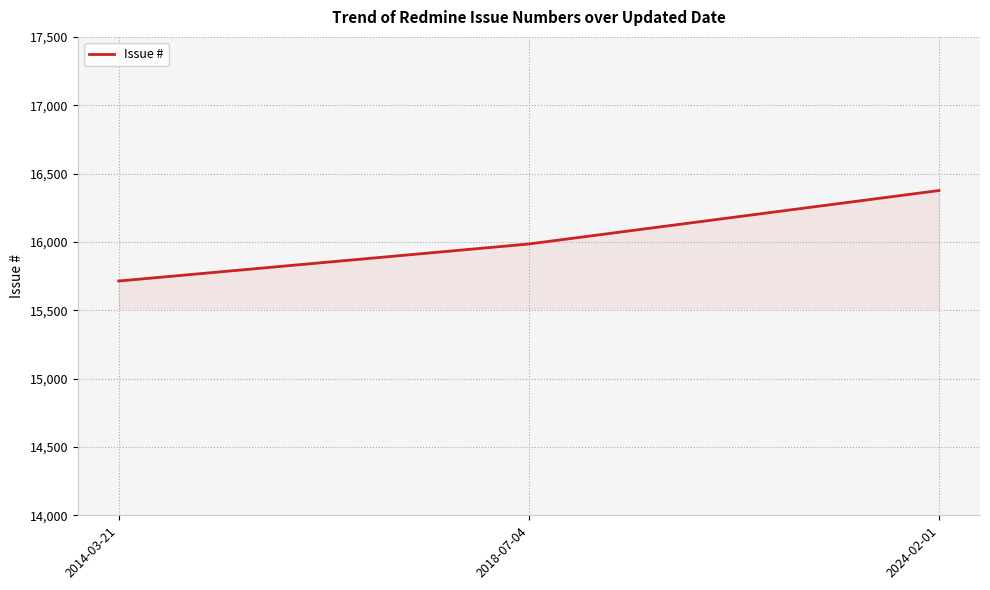

Count the number of categories in the chart.

3